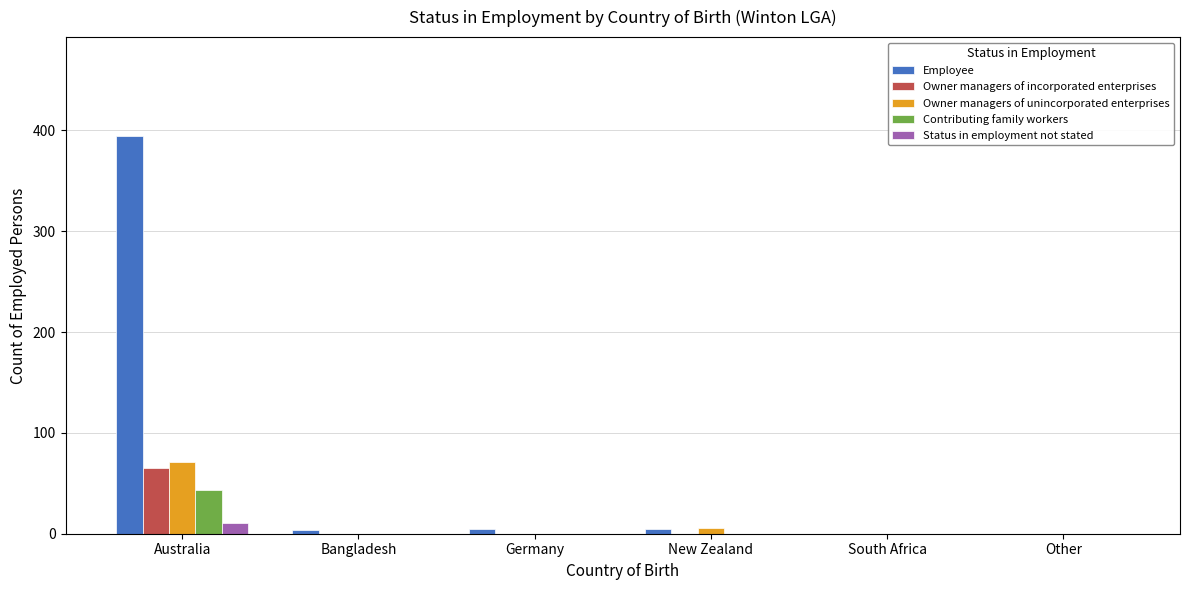

Is it true that Status in employment not stated equals 0 at South Africa?

True